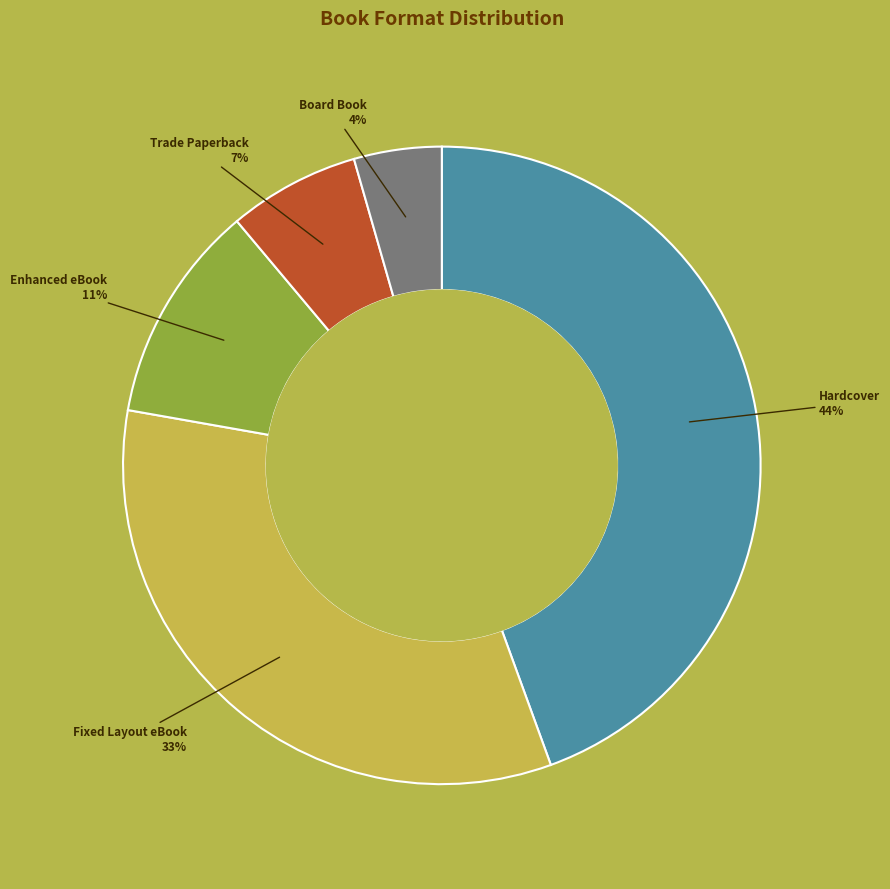

To the nearest percent, what is the average slice percentage?

20%